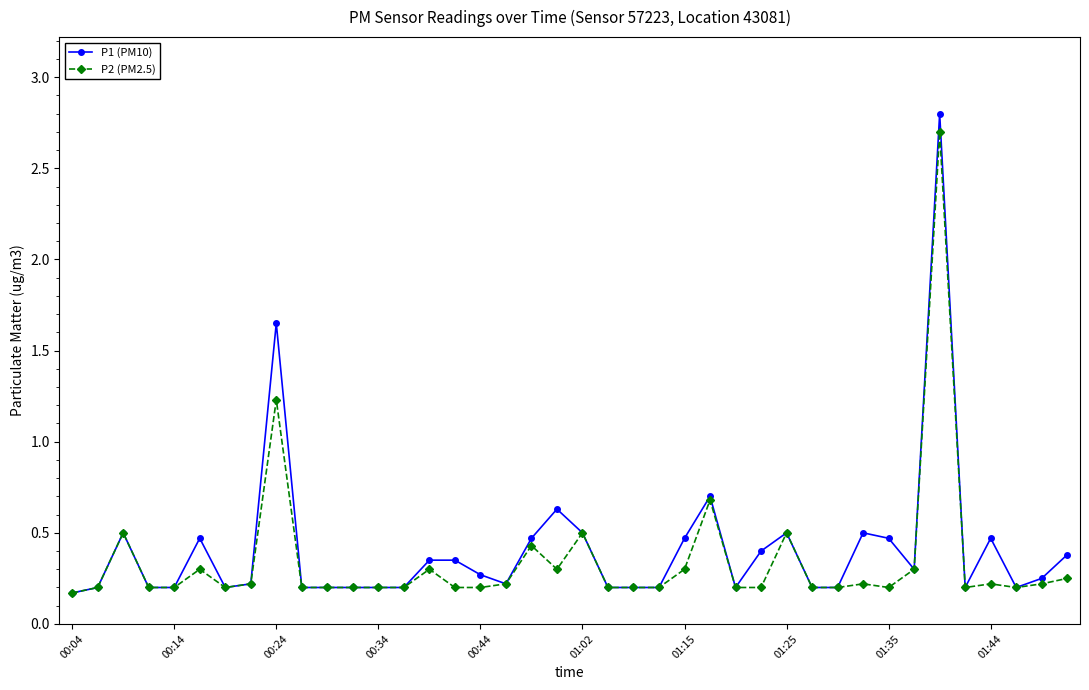

What is the maximum value shown in the chart?

2.8